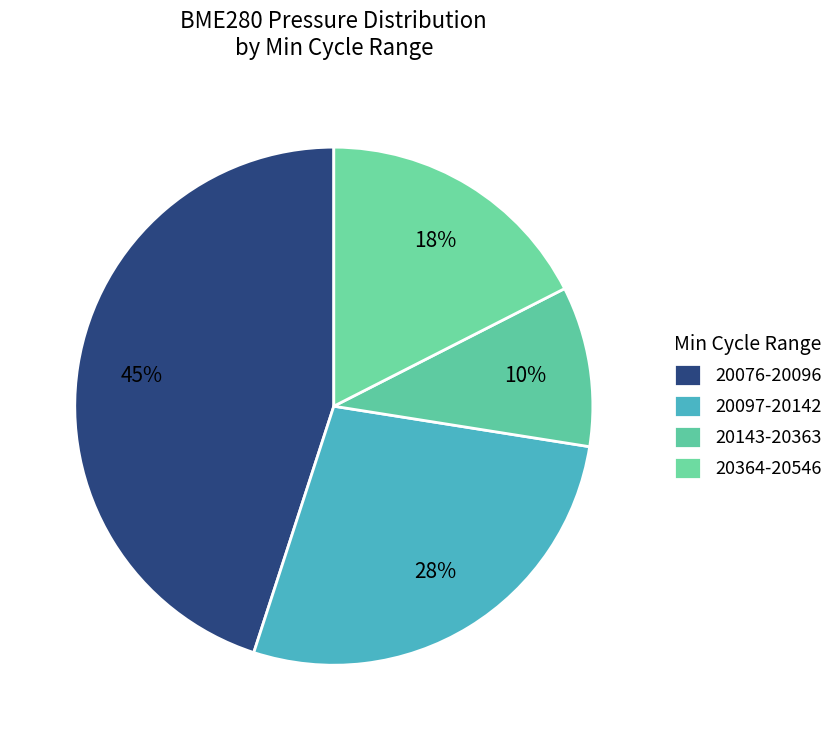

Count the number of slices in the pie.

4